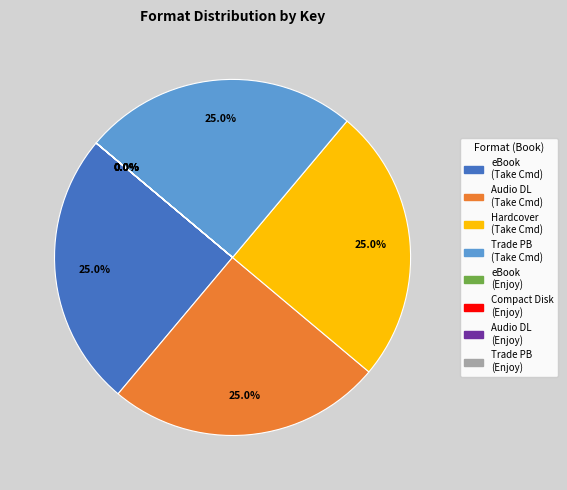

Is there any slice that represents more than half of the pie?

No